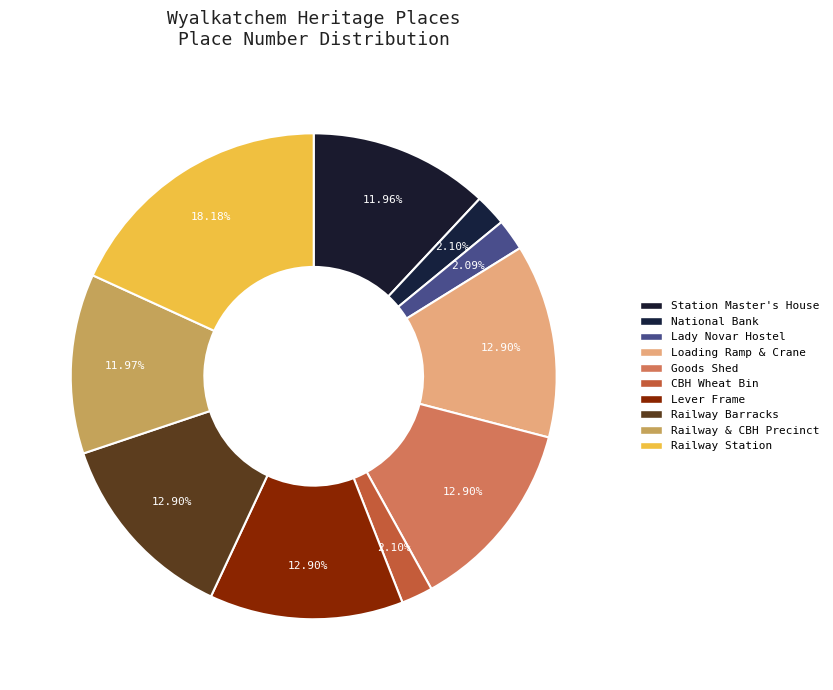

Rank the categories by value from highest to lowest.

Wyalkatchem Railway Station, Wyalkatchem Railway Barracks, Loading Ramp and Crane Wyalkatchem, Lever Frame. Wyalkatchem Station, Goods Shed Wyalkatchem, Wyalkatchem Railway and CBH Precinct, Wyalkatchem Station Master's House, CBH Wheat Bin (fmr), National Bank, Wyalkatchem, Lady Novar Hostel (fmr)